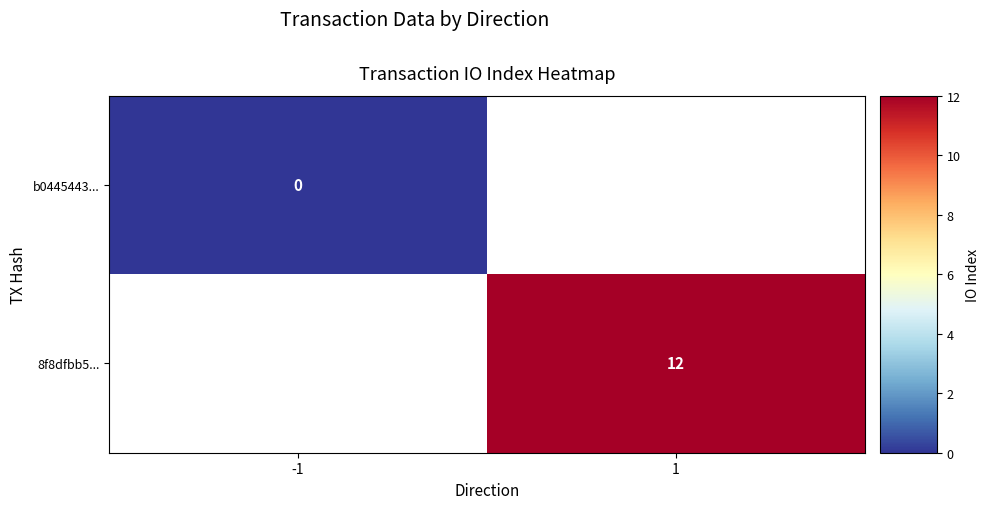

Which has a higher value, -1 or 1?

1